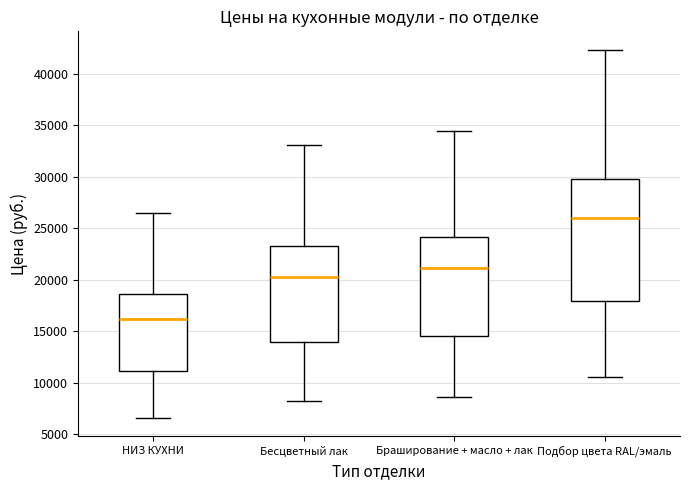

Reading left to right, read every box against the y-axis: the position of its median line, the range the box covers, and the ends of its whiskers. The values are not printed on the chart, so give them approximately, as read against the axis.

НИЗ КУХНИ: median 16000, box 11000 to 18500, whiskers 6500 to 26500
Бесцветный лак: median 20500, box 14000 to 23500, whiskers 8500 to 33000
Браширование + масло + лак: median 21000, box 14500 to 24000, whiskers 8500 to 34500
Подбор цвета RAL/эмаль: median 26000, box 18000 to 30000, whiskers 10500 to 42500